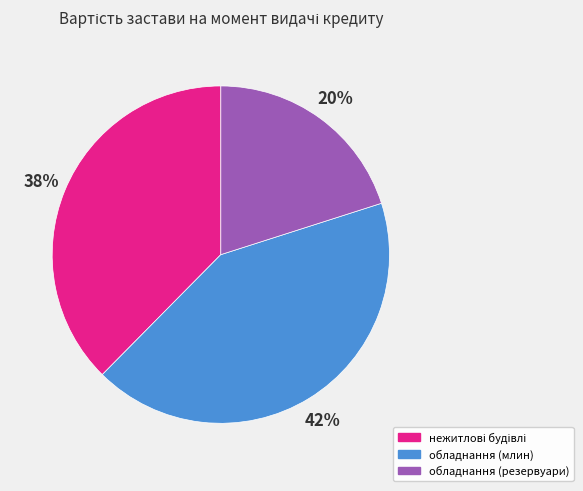

True or false: обладнання (млин) accounts for 42% of the total.

True